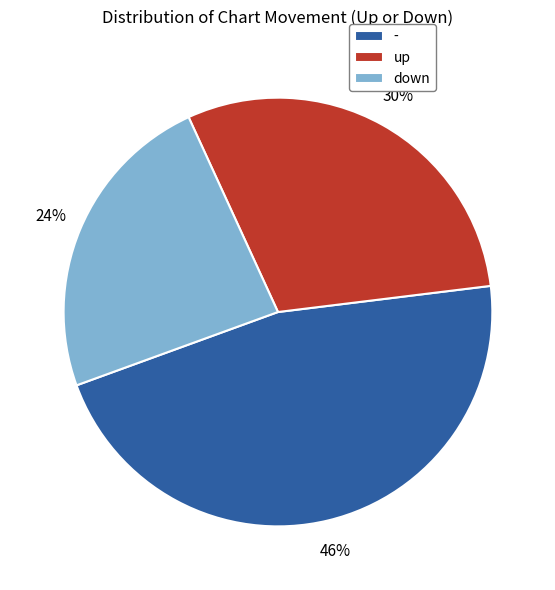

Which slice is the smallest?

down